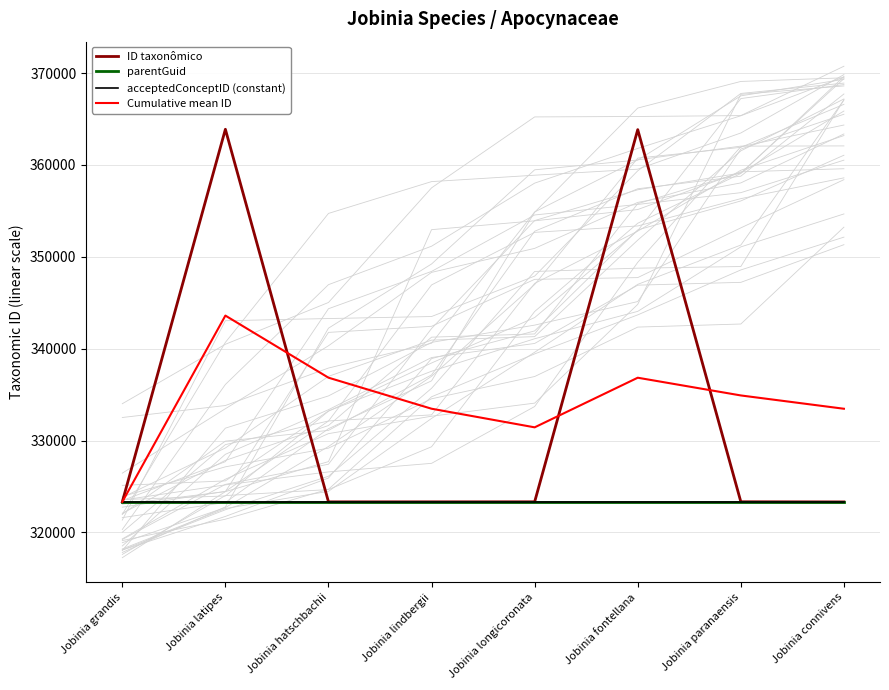

Which series changed the most between Jobinia latipes and Jobinia paranaensis?

ID taxonômico